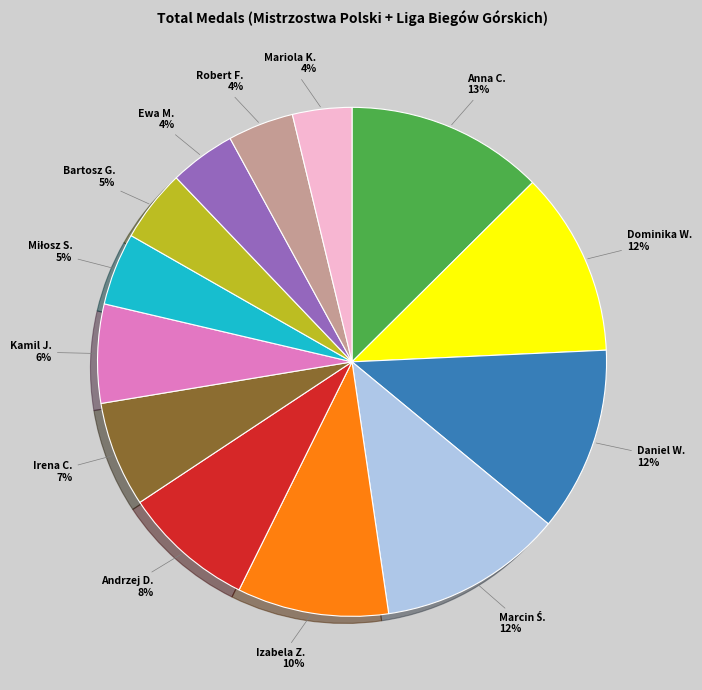

To the nearest percent, what is the average slice percentage?

8%